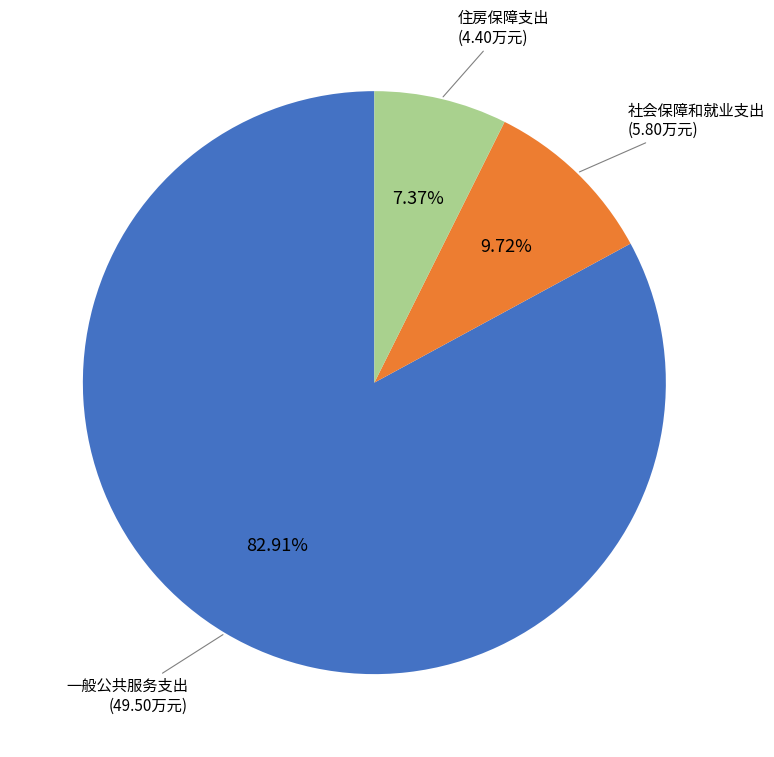

What percentage is NOT represented by 一般公共服务支出?

17.1%